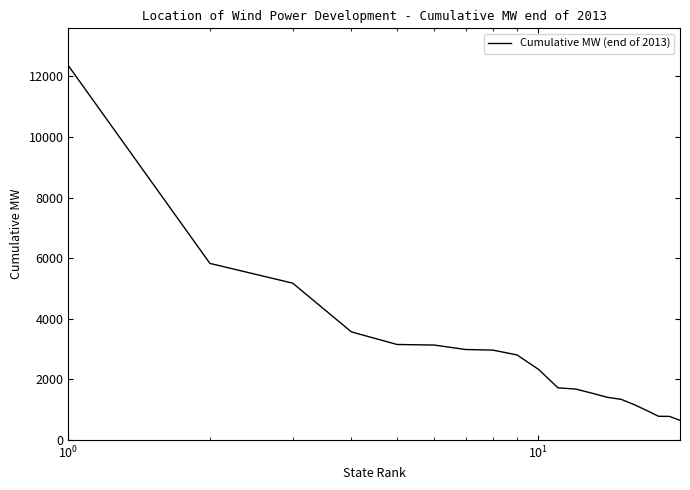

What is the greatest value displayed?

12354